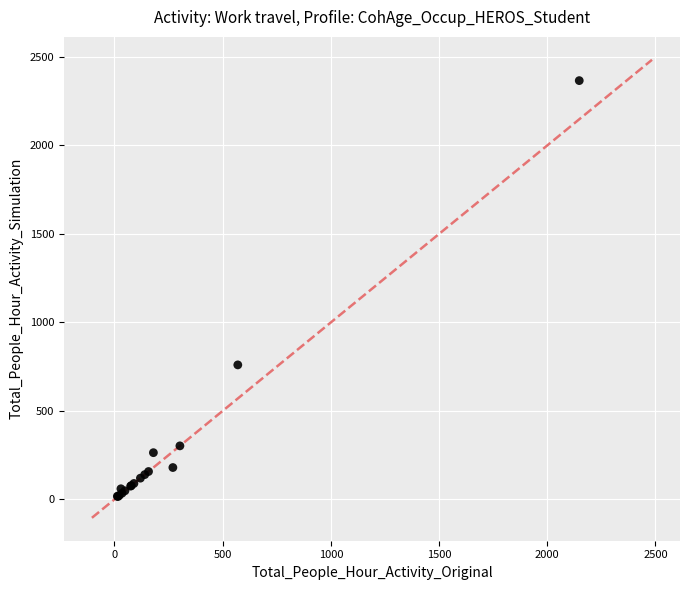

What Y value in the scatter plot is closest to 1191?

760.0